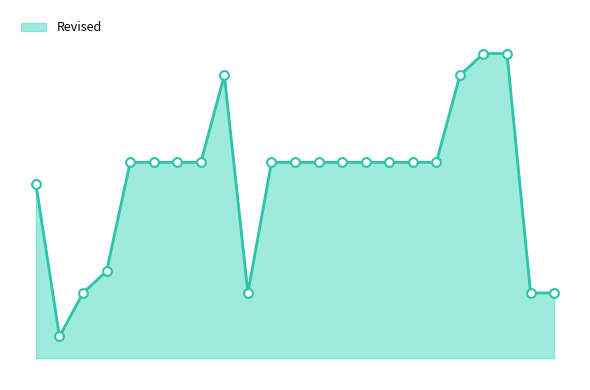

Is this an area chart (filled region under the line)?

Yes